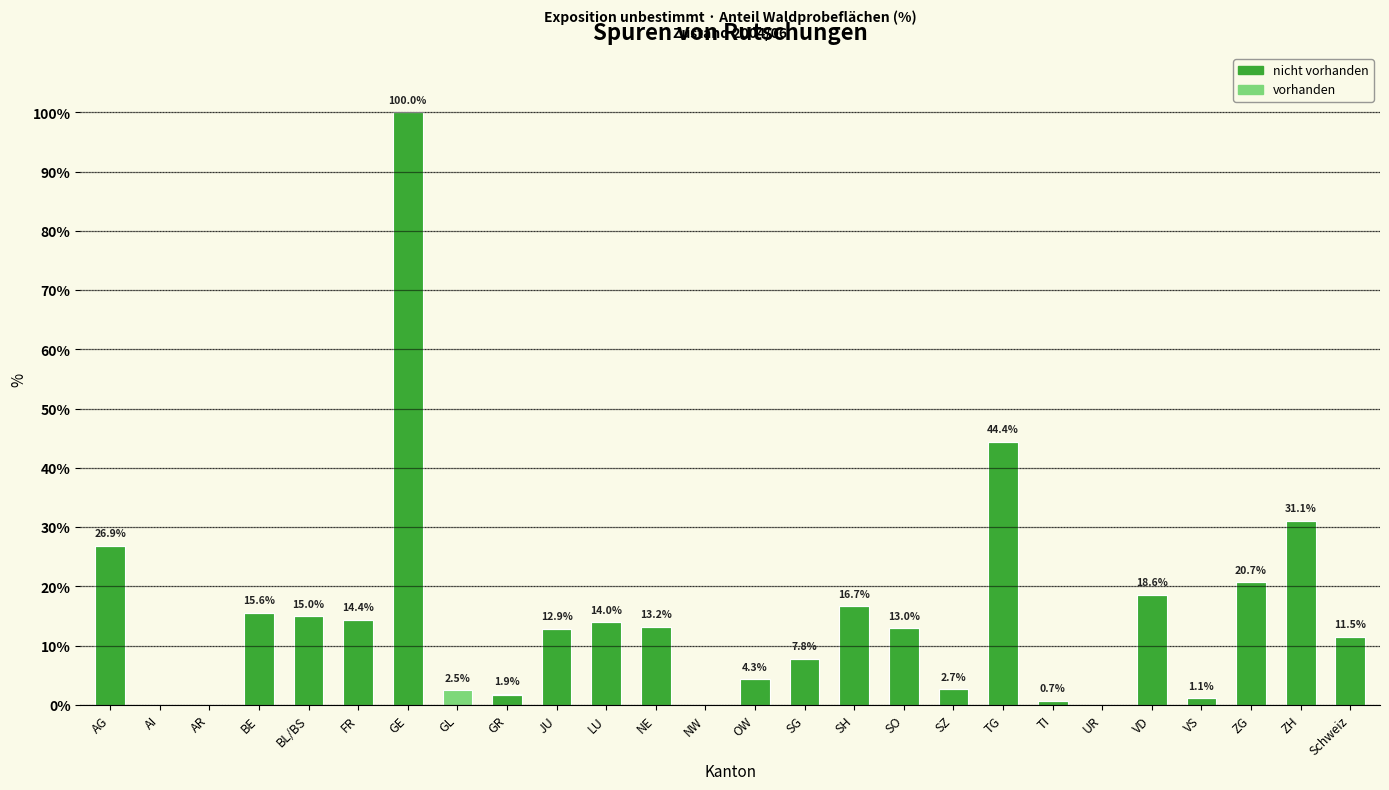

What is the total value across all series at VD?

18.6